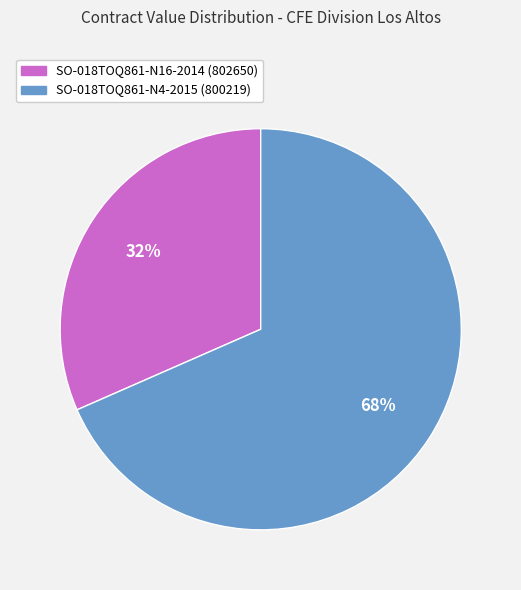

Count the number of slices in the pie.

2